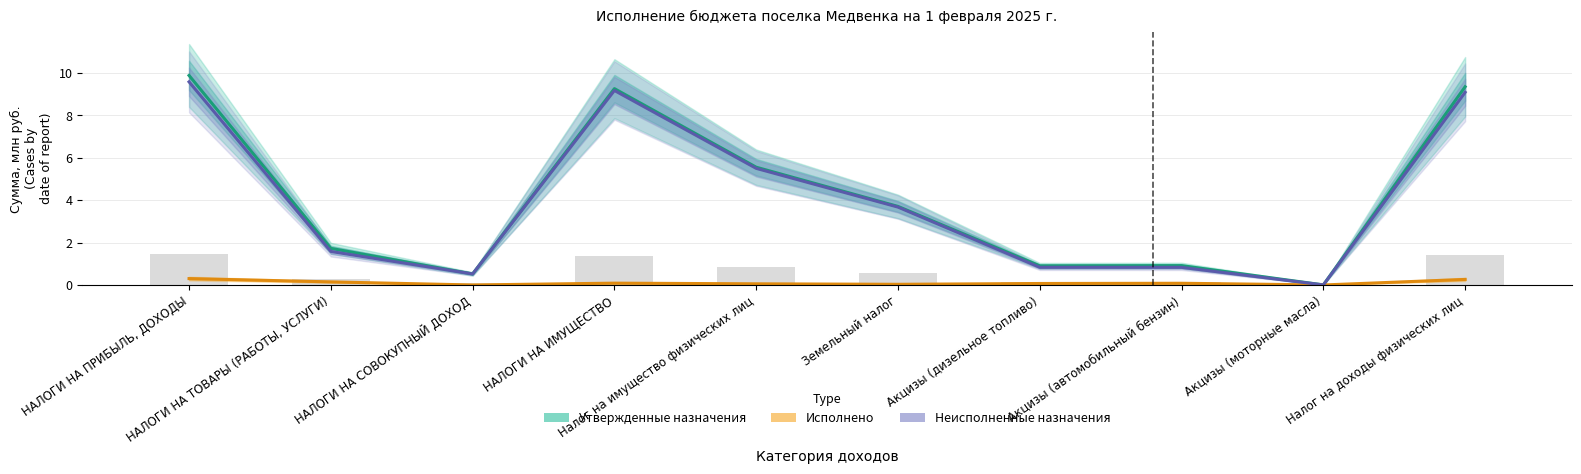

At Земельный налог, list the series in order from smallest to largest.

Исполнено, Неисполненные назначения, Утвержденные назначения